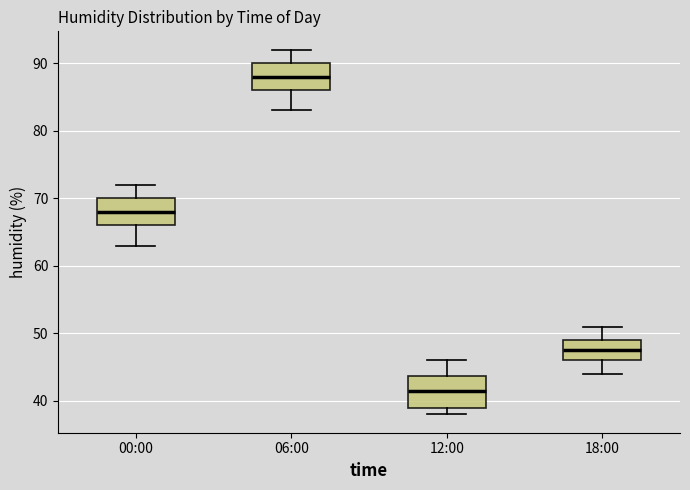

Reading left to right, transcribe this box plot: for each box, give where its median line is, the range the box spans, and where its two whiskers end, as read against the y-axis. The values are not printed on the chart, so give them approximately, as read against the axis.

00:00: median 68, box 66 to 70, whiskers 63 to 72
06:00: median 88, box 86 to 90, whiskers 83 to 92
12:00: median 42, box 39 to 44, whiskers 38 to 46
18:00: median 48, box 46 to 49, whiskers 44 to 51